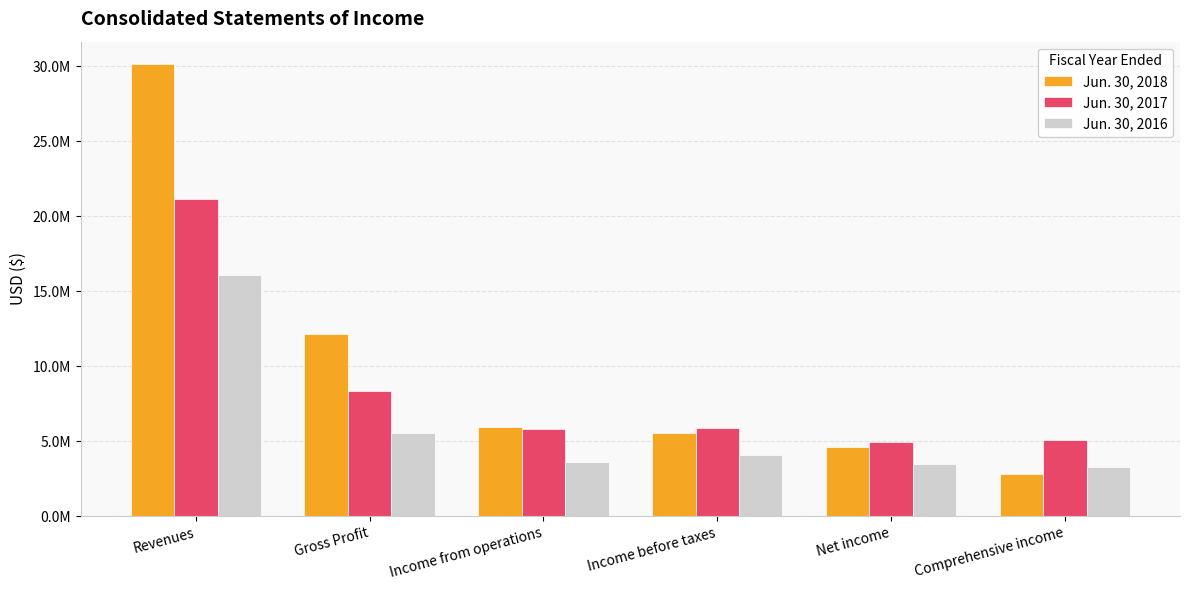

What is the total value across all series at Net income?

13032913